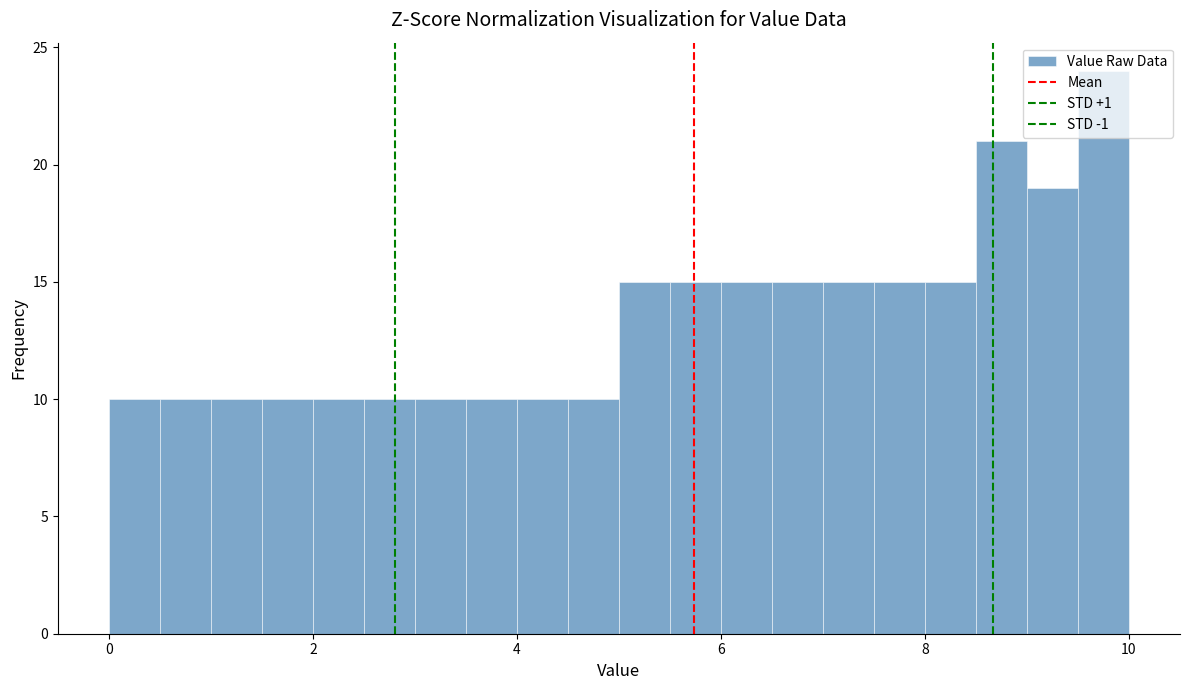

Read against the x-axis, roughly where is the centre of the tallest bar?

9.8